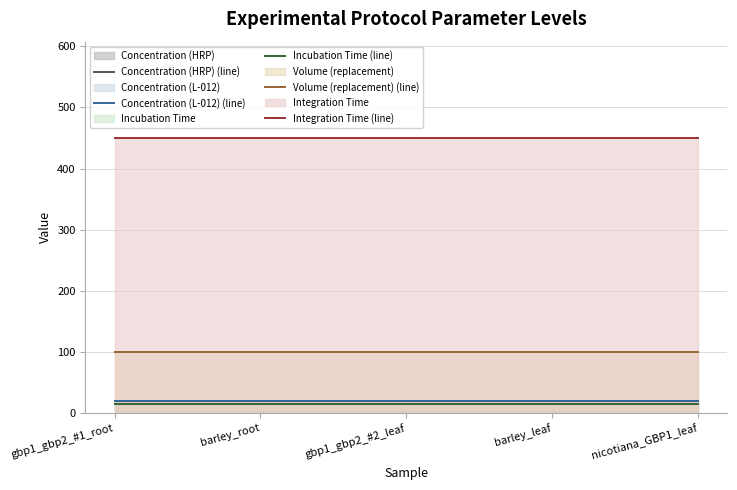

Reading right to left, transcribe all the data shown in this chart.

Concentration (HRP) (line): nicotiana_GBP1_leaf=20	barley_leaf=20	gbp1_gbp2_#2_leaf=20	barley_root=20	gbp1_gbp2_#1_root=20
Concentration (L-012) (line): nicotiana_GBP1_leaf=20	barley_leaf=20	gbp1_gbp2_#2_leaf=20	barley_root=20	gbp1_gbp2_#1_root=20
Incubation Time (line): nicotiana_GBP1_leaf=15	barley_leaf=15	gbp1_gbp2_#2_leaf=15	barley_root=15	gbp1_gbp2_#1_root=15
Volume (replacement) (line): nicotiana_GBP1_leaf=100	barley_leaf=100	gbp1_gbp2_#2_leaf=100	barley_root=100	gbp1_gbp2_#1_root=100
Integration Time (line): nicotiana_GBP1_leaf=450	barley_leaf=450	gbp1_gbp2_#2_leaf=450	barley_root=450	gbp1_gbp2_#1_root=450